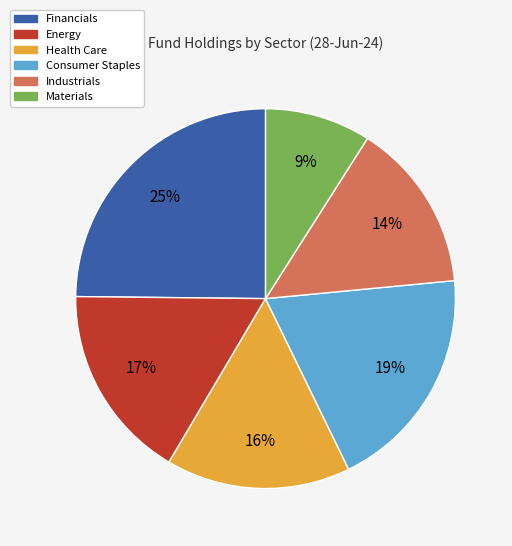

Which slice is the largest?

Financials